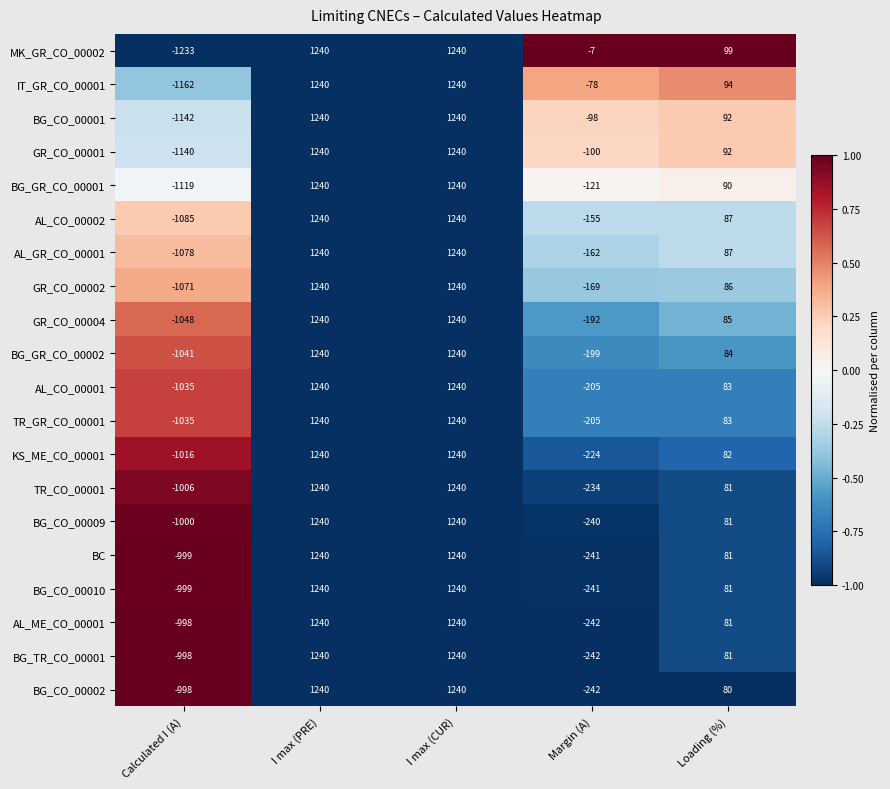

True or false: IT_GR_CO_00001 has a value of 1240 at I max (CUR).

True